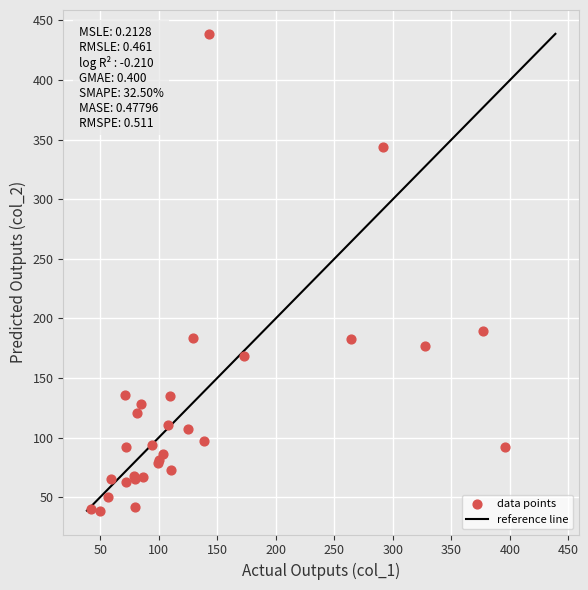

What Y value in the scatter plot is closest to 238?

189.1